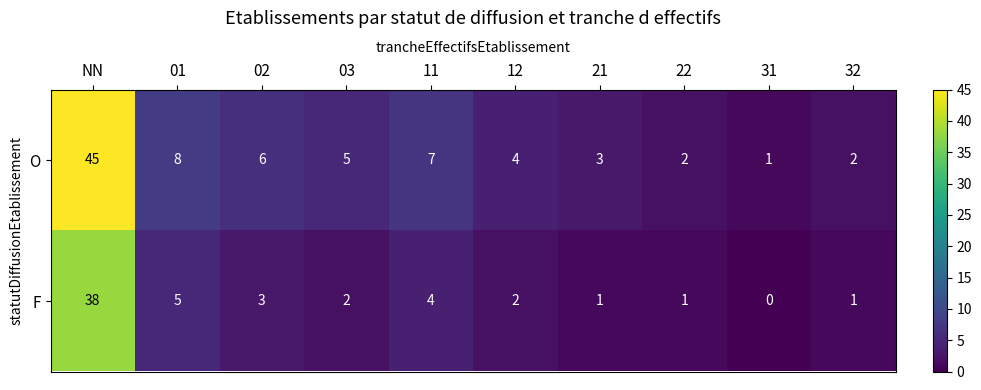

What is the difference between the O values at 31 and 12?

3